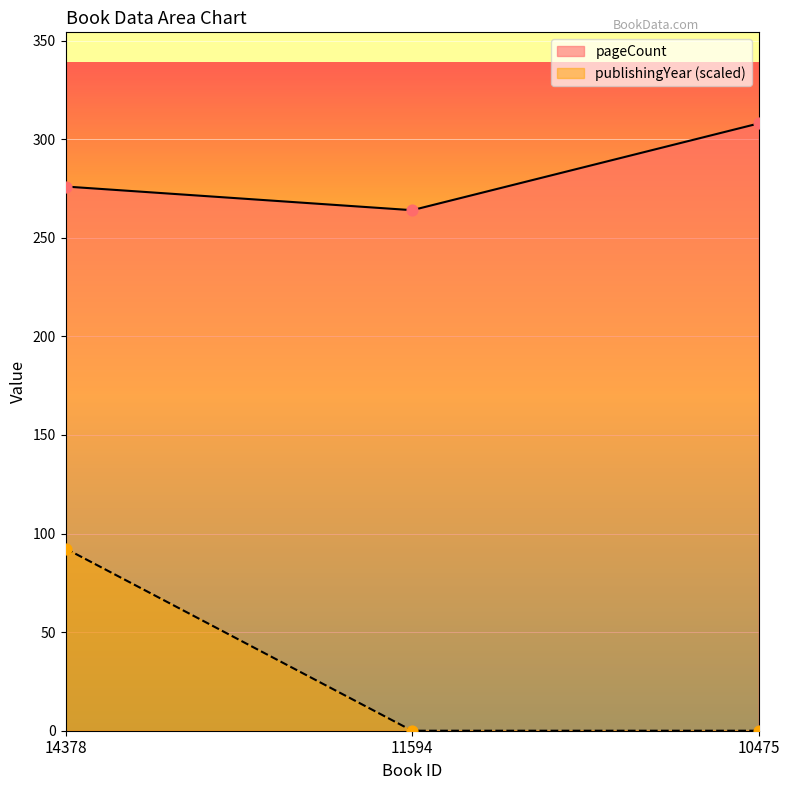

What are all the series names shown in the legend?

pageCount, publishingYear (scaled)